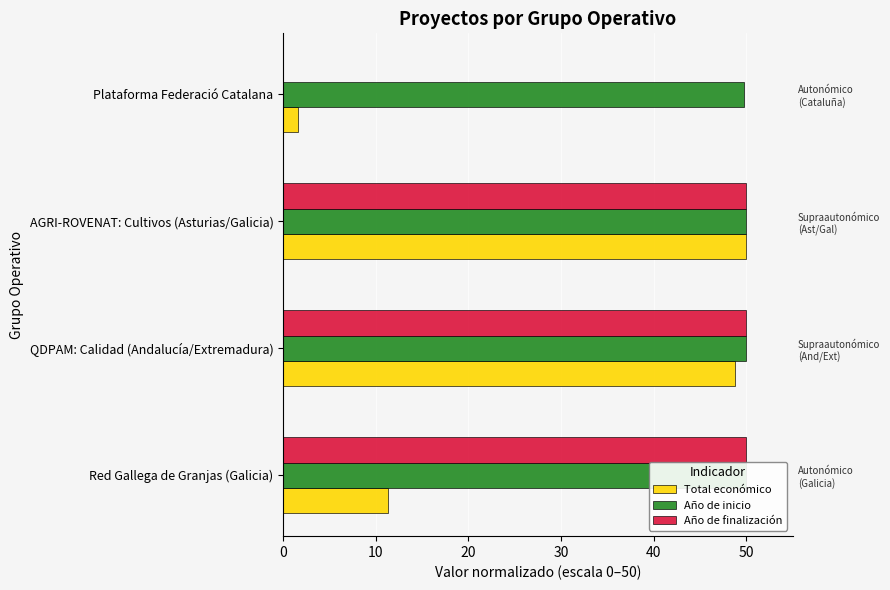

What is the difference between the second highest and minimum values in the Total económico series?

47.1